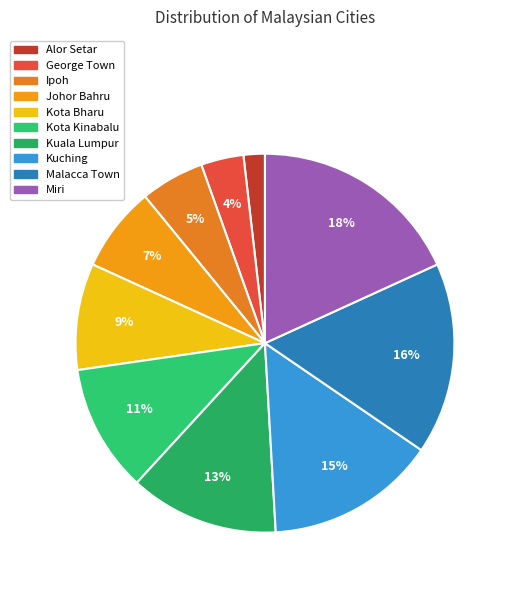

To the nearest percent, what is the average slice percentage?

10%